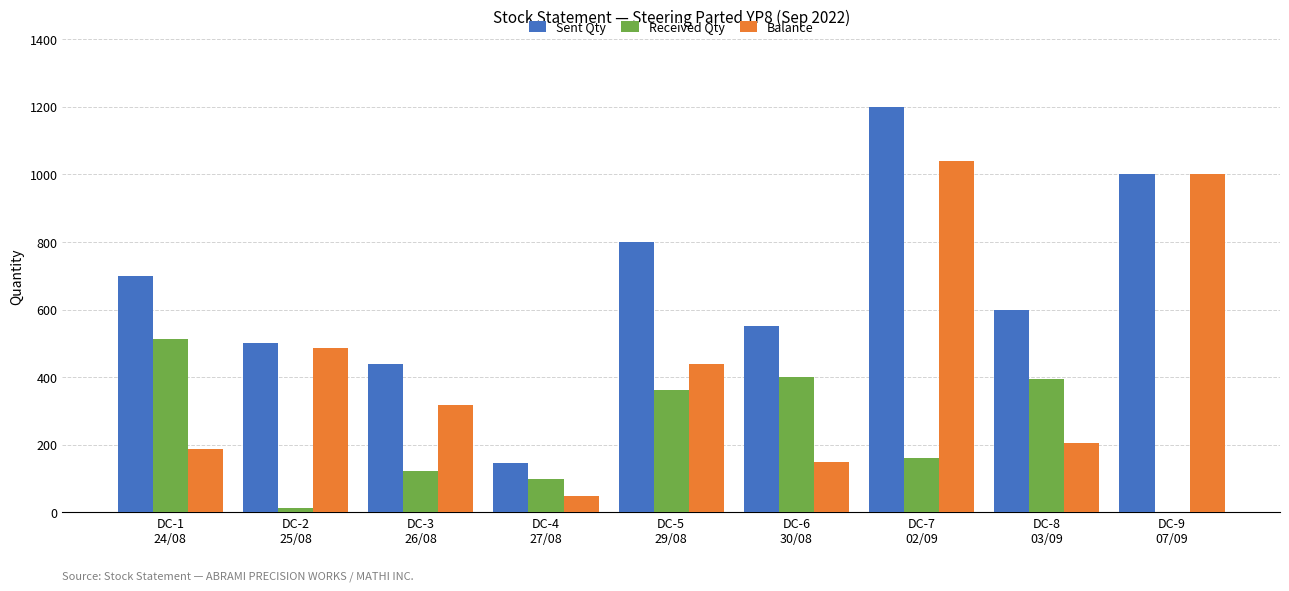

What is the sum of the Sent Qty values at DC-6
30/08 and DC-7
02/09?

1750